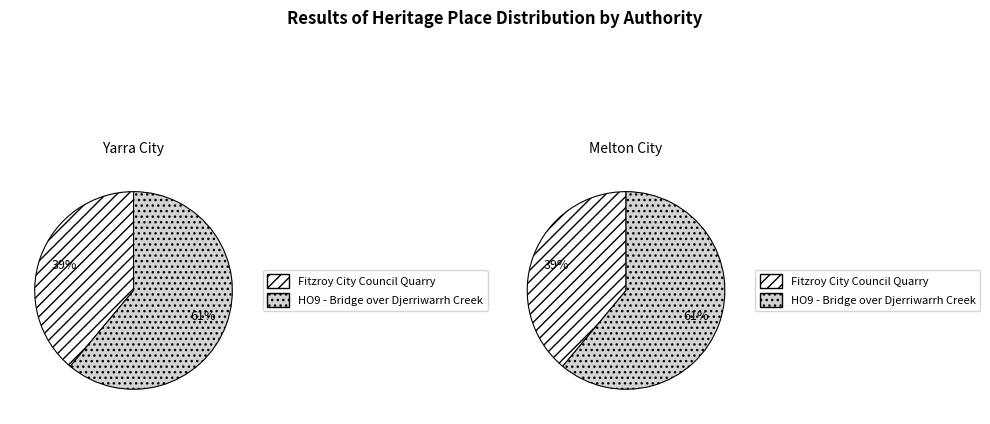

How many segments does this pie chart have?

2